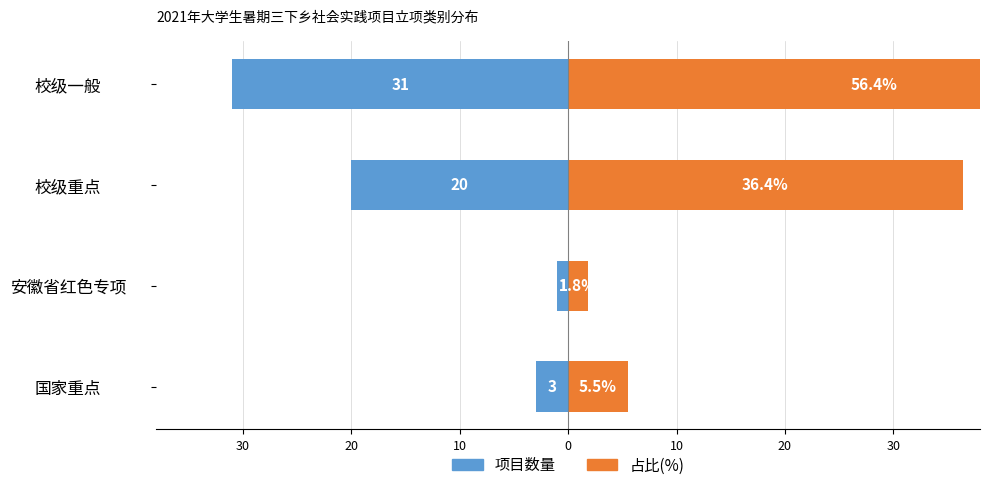

What is the smallest value displayed?

-31.0